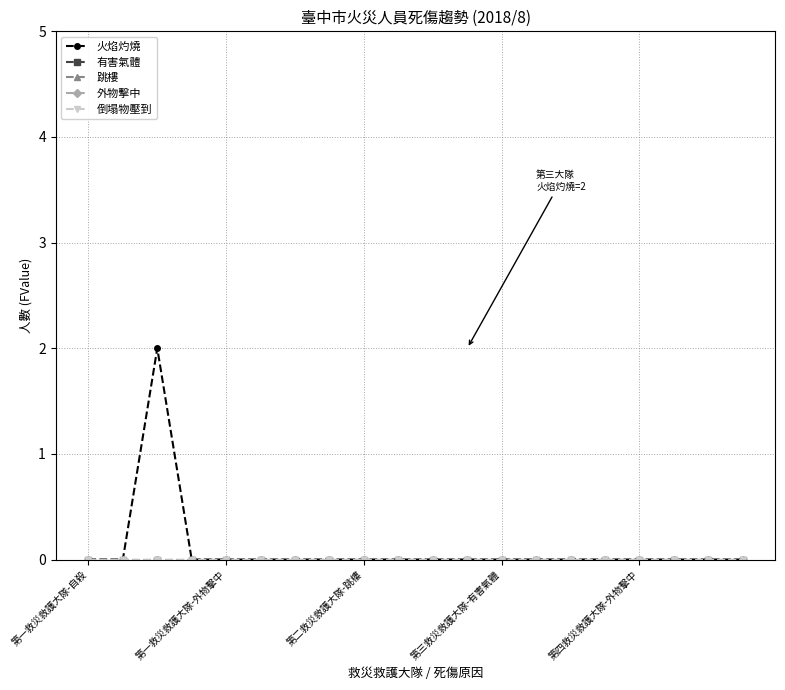

List the series in order of their peak value, lowest first.

有害氣體, 跳樓, 外物擊中, 倒塌物壓到, 火焰灼燒